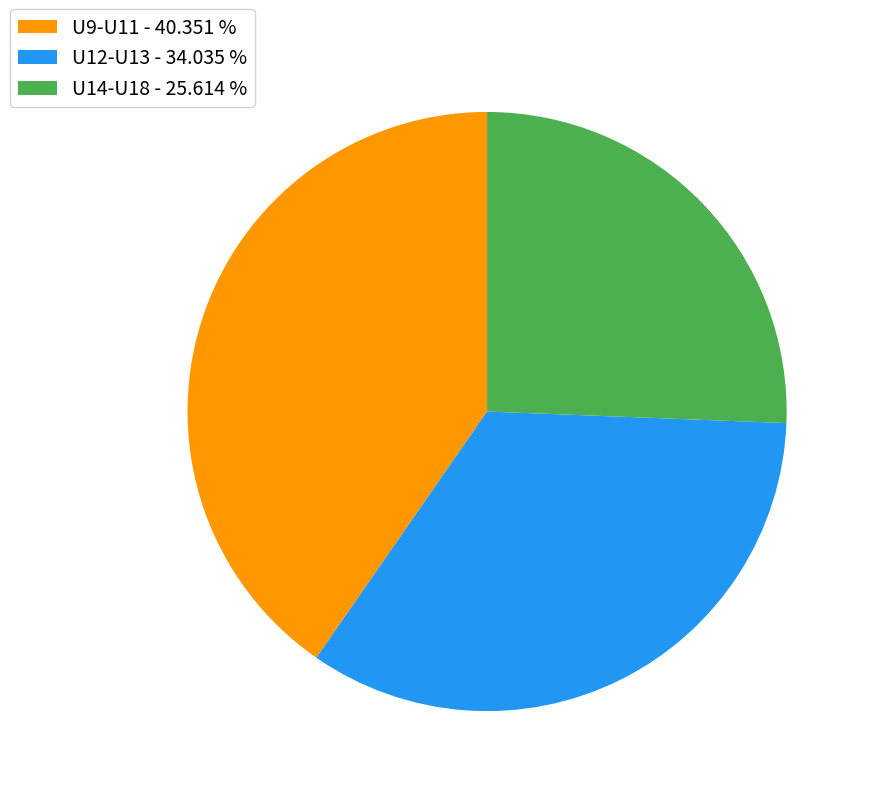

Rank the categories by value from lowest to highest.

U14-U18 - 25.614 %, U12-U13 - 34.035 %, U9-U11 - 40.351 %